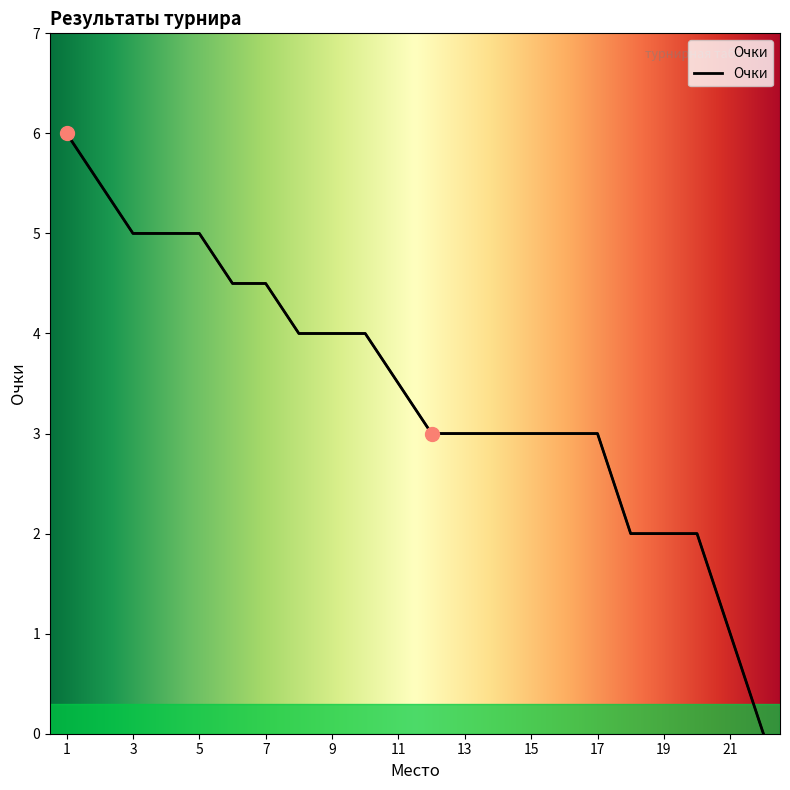

List the labels in order of value, smallest first.

22, 21, 18, 19, 20, 12, 13, 14, 15, 16, 17, 11, 8, 9, 10, 6, 7, 3, 4, 5, 2, 1